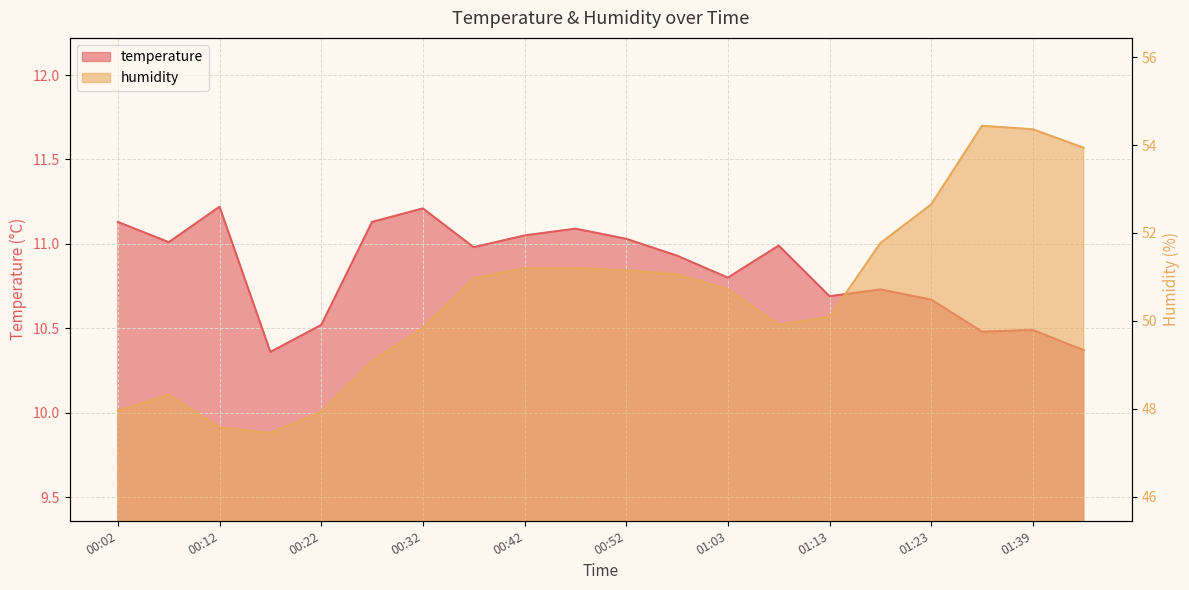

Reading left to right, list all the values displayed in this chart.

temperature: 00:02=11.1	00:07=11.0	00:12=11.2	00:17=10.4	00:22=10.5	00:27=11.1	00:32=11.2	00:37=11.0	00:42=11.1	00:47=11.1	00:52=11.0	00:57=10.9	01:03=10.8	01:08=11.0	01:13=10.7	01:18=10.7	01:23=10.7	01:34=10.5	01:39=10.5	01:44=10.4
humidity: 00:02=48.0	00:07=48.3	00:12=47.6	00:17=47.5	00:22=47.9	00:27=49.1	00:32=49.8	00:37=51.0	00:42=51.2	00:47=51.2	00:52=51.1	00:57=51.1	01:03=50.7	01:08=49.9	01:13=50.1	01:18=51.8	01:23=52.6	01:34=54.4	01:39=54.4	01:44=53.9